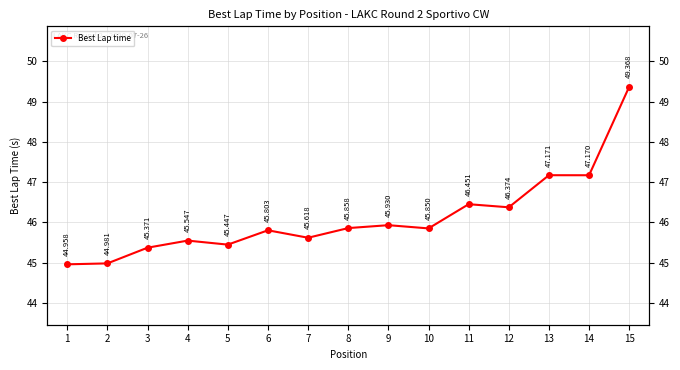

What is the value of the 11th point from the left?

46.5